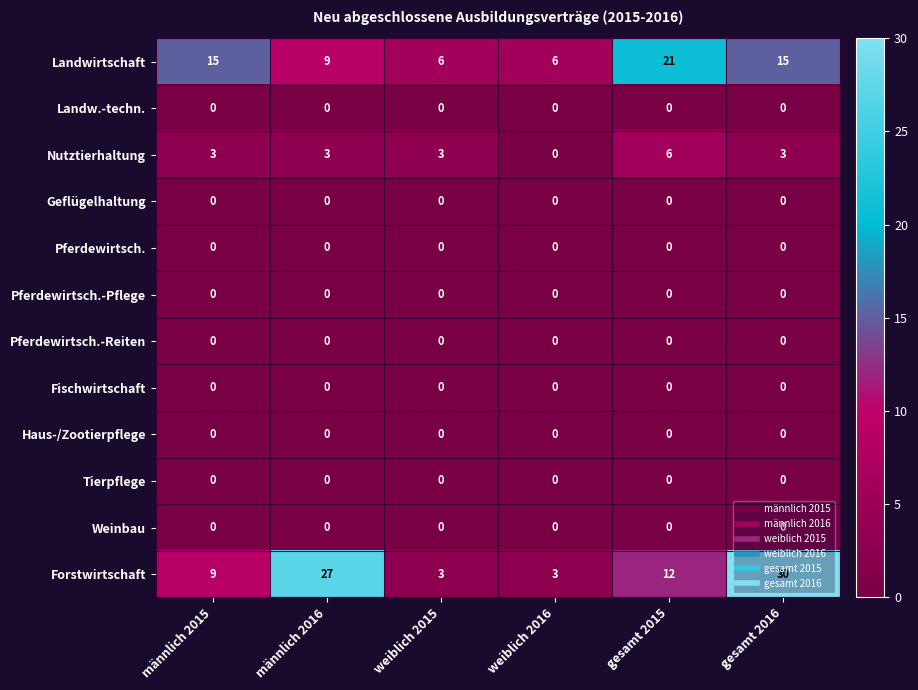

The Haus-/Zootierpflege series shows 0 at weiblich 2016. True or false?

True